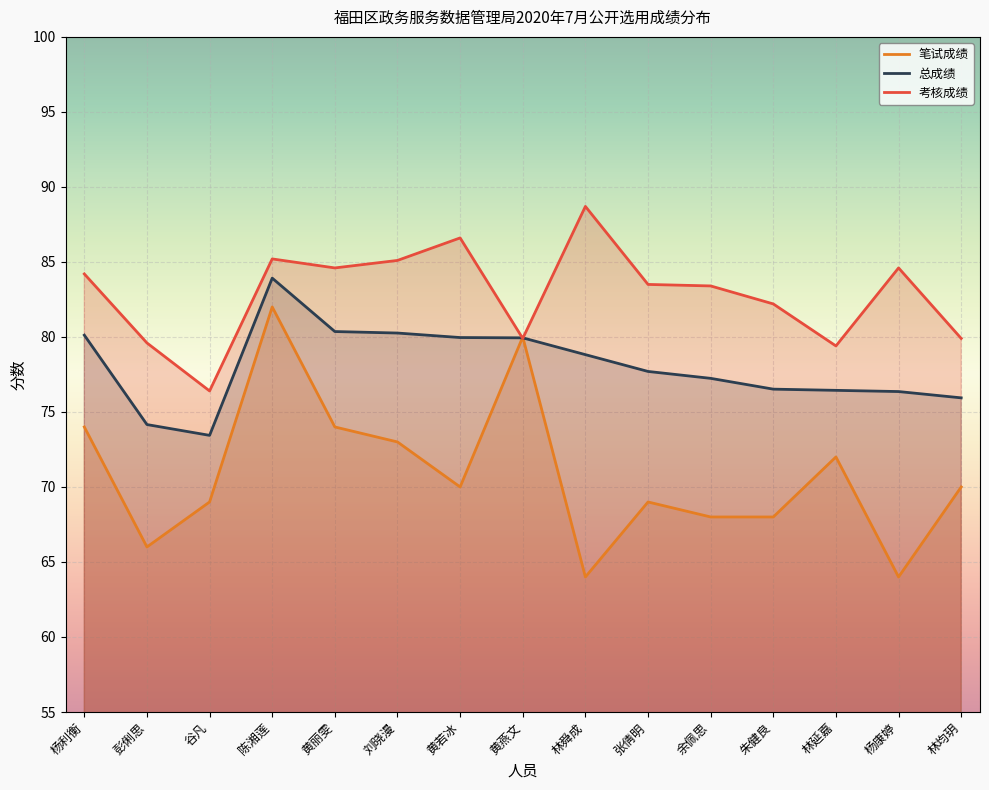

How many times do 笔试成绩 and 总成绩 cross each other?

2